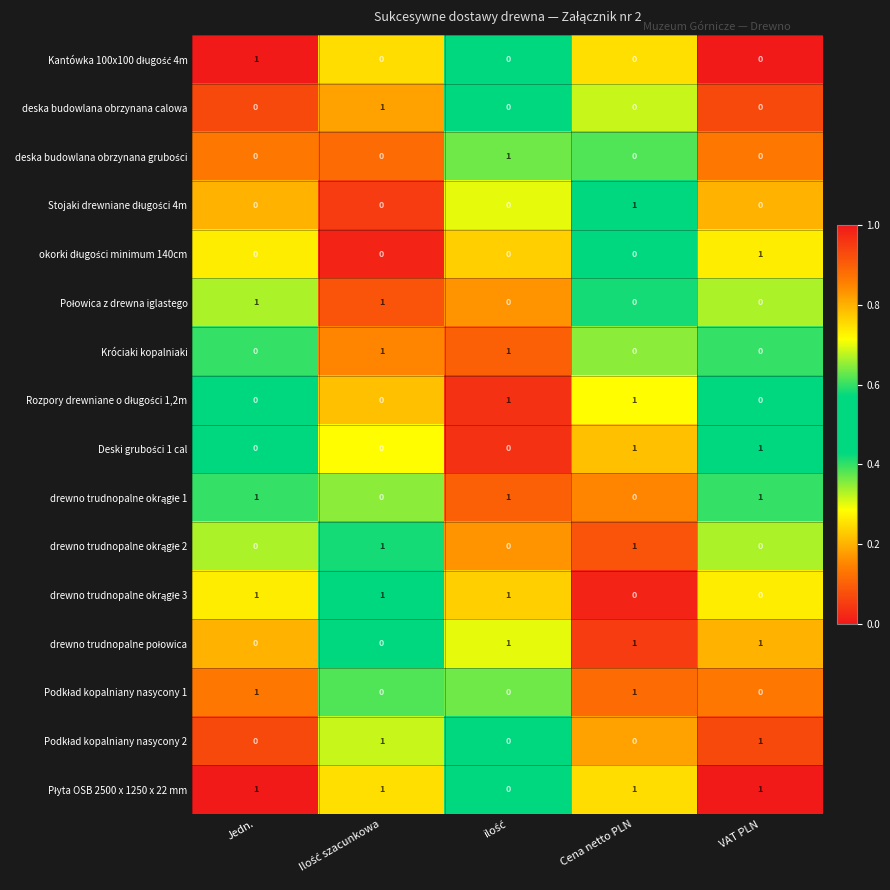

How many series are shown in this chart?

16